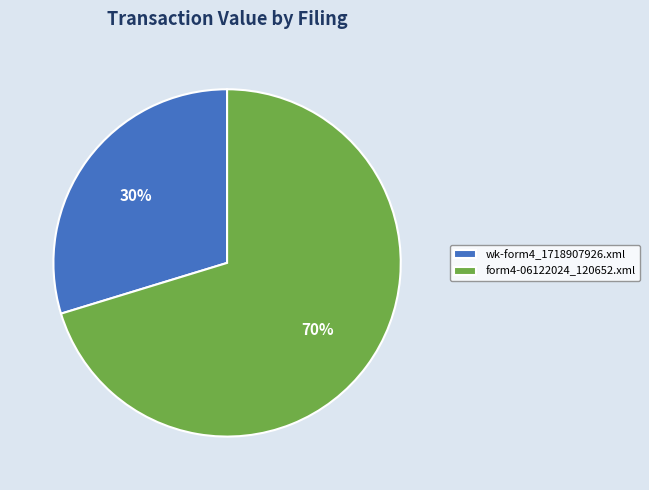

What is the ratio of the value at wk-form4_1718907926.xml to the value at form4-06122024_120652.xml?

0.4